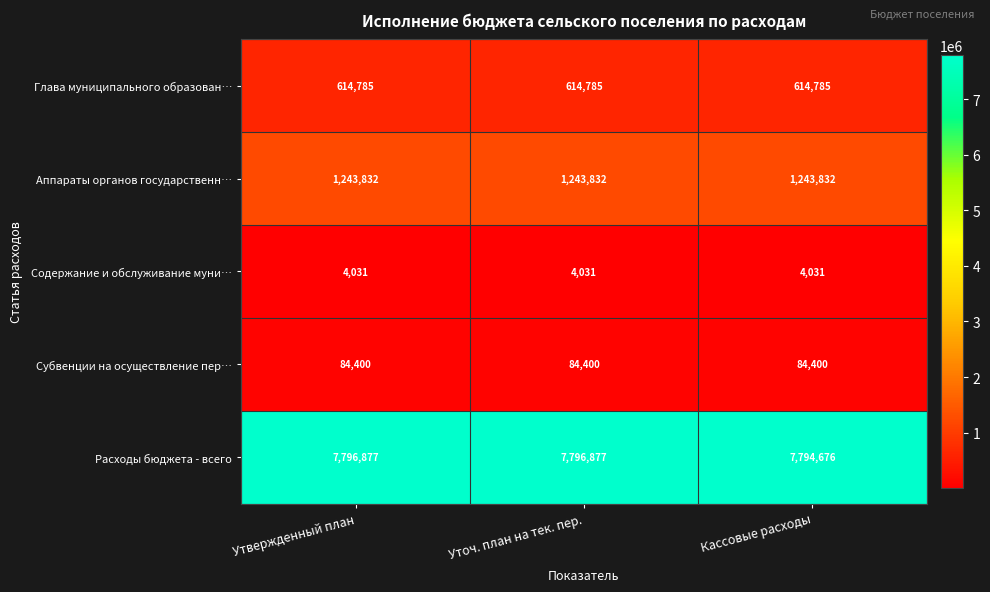

What is the maximum value for Расходы бюджета - всего?

7796877